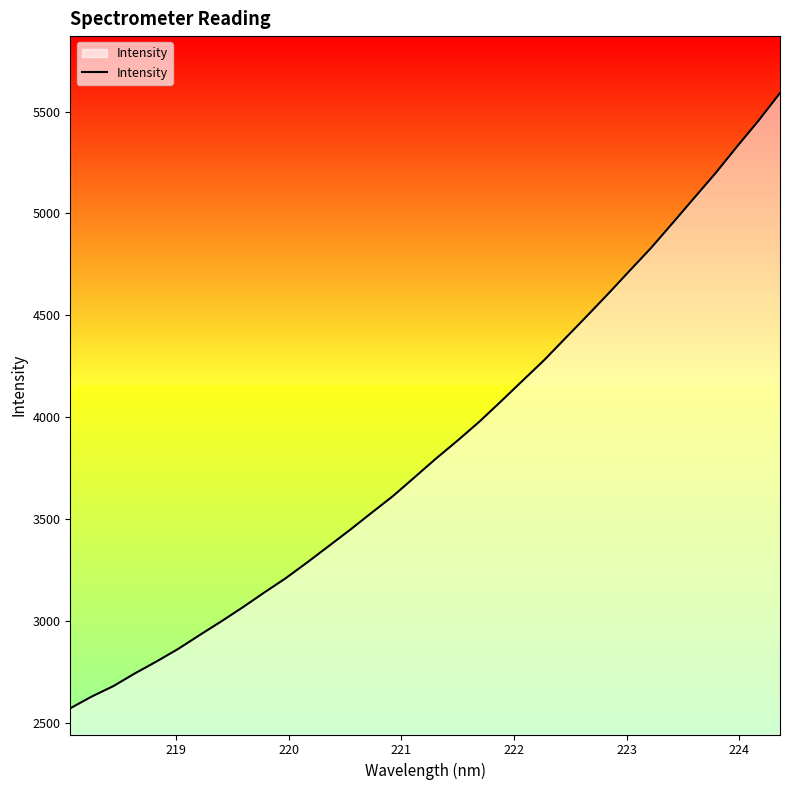

What is the difference between the maximum and minimum values?

3018.4